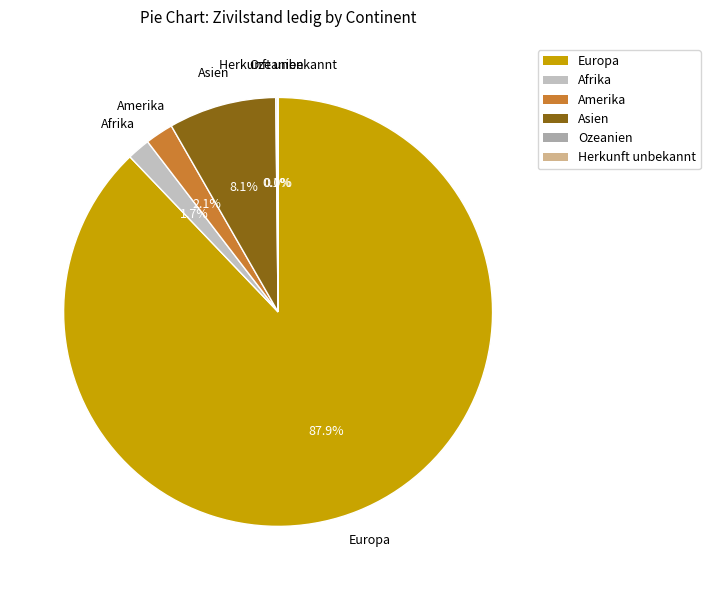

What percentage is the Afrika slice, to the nearest percent?

2%